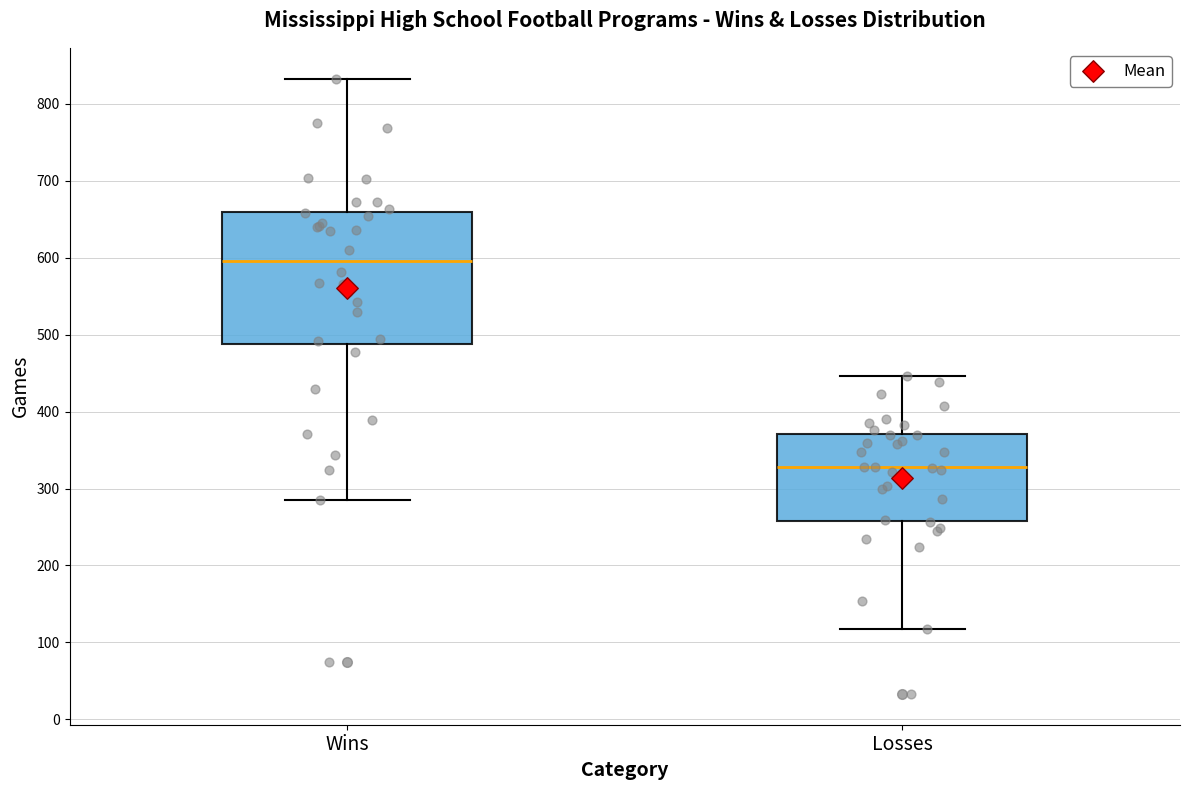

Which box has the highest median line?

Wins